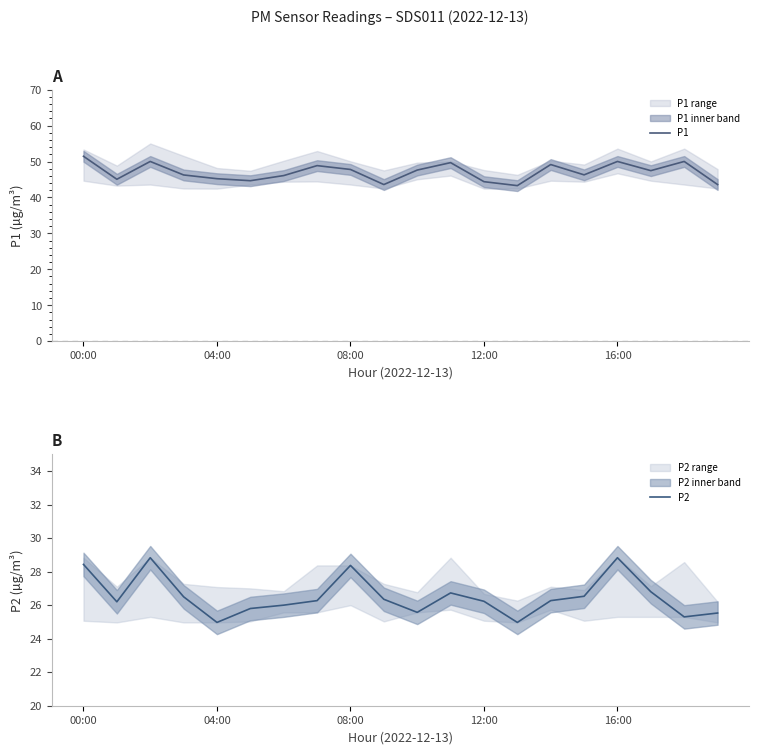

How many data points does each series have?

20